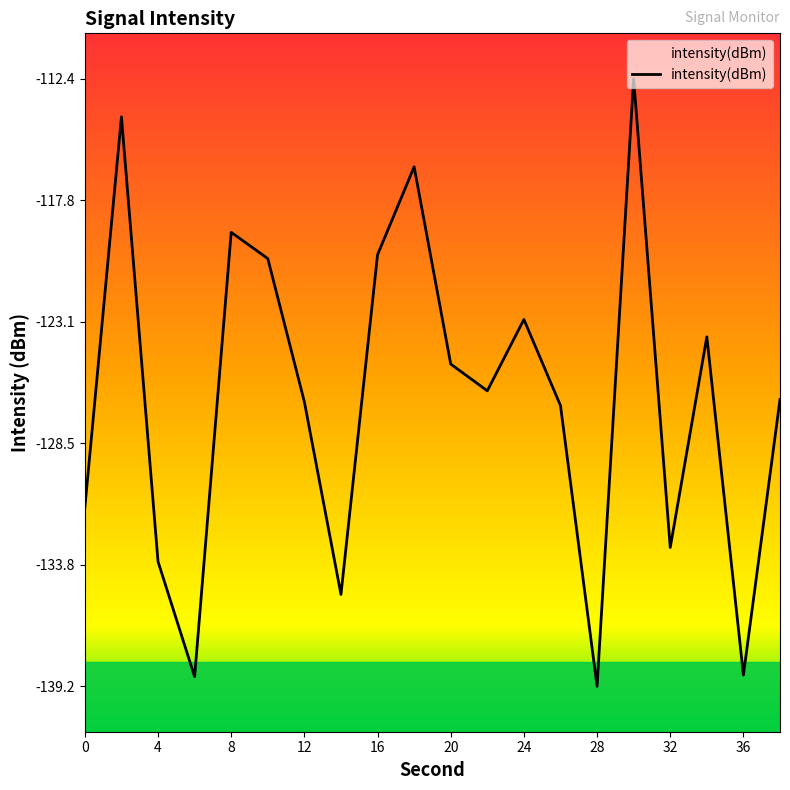

What is the difference between the maximum and minimum values?

26.8